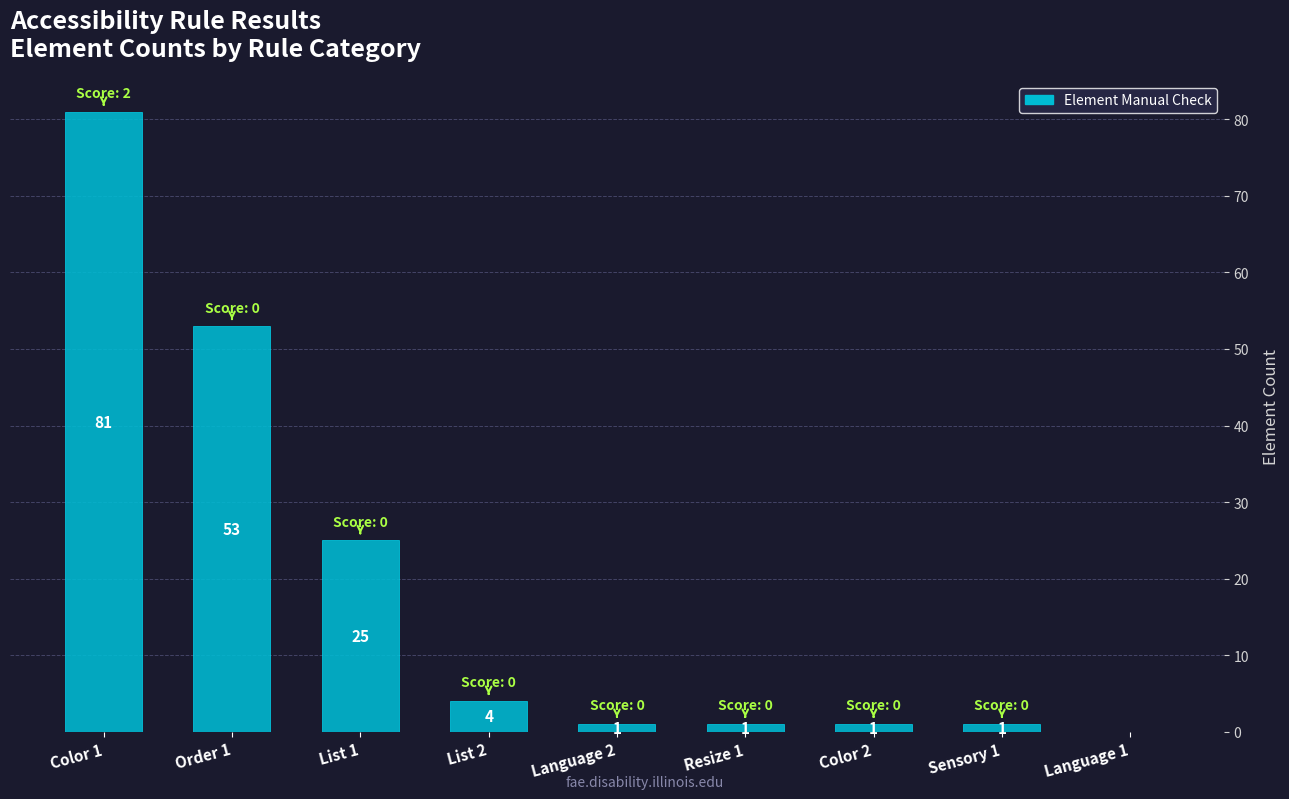

The chart shows a value of 53 at Order 1. True or false?

True